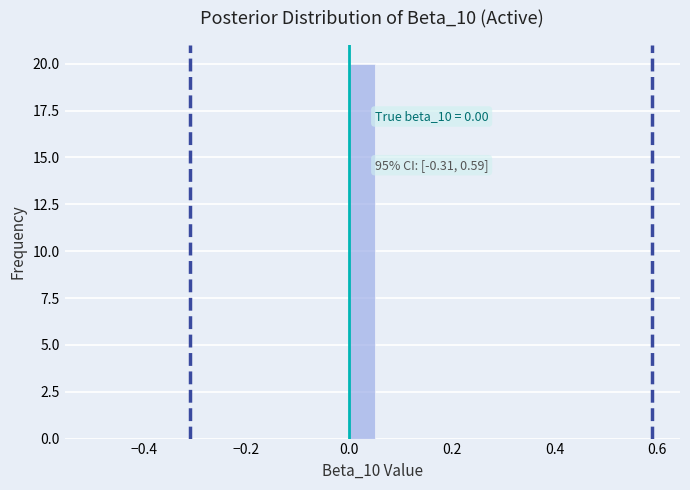

Around what value on the x-axis is the tallest bar? Give the approximate position of its centre, as read against the axis.

0.02